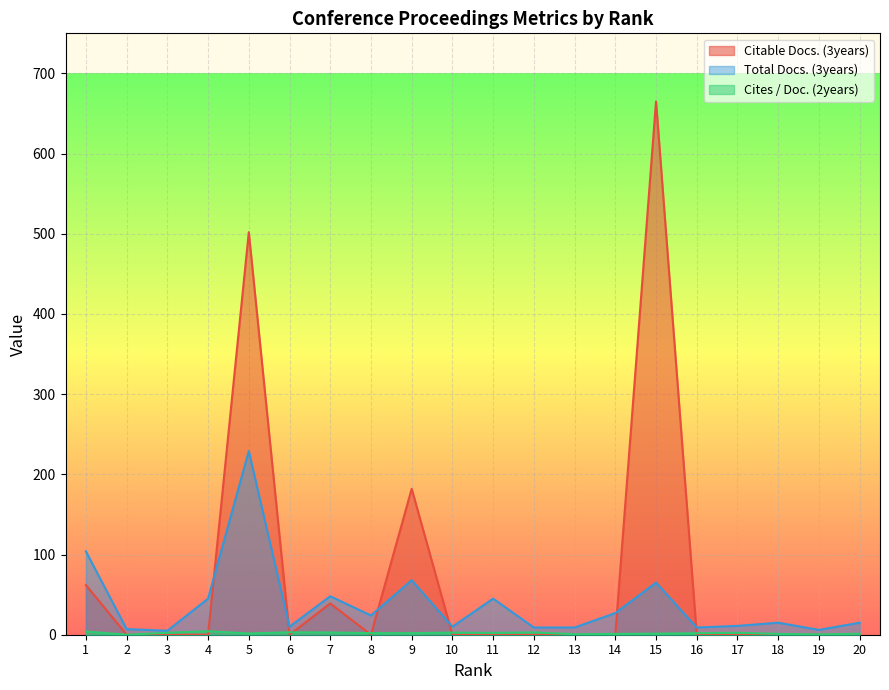

What is the value of the Cites / Doc. (2years) point at the 13th from the left?

0.6